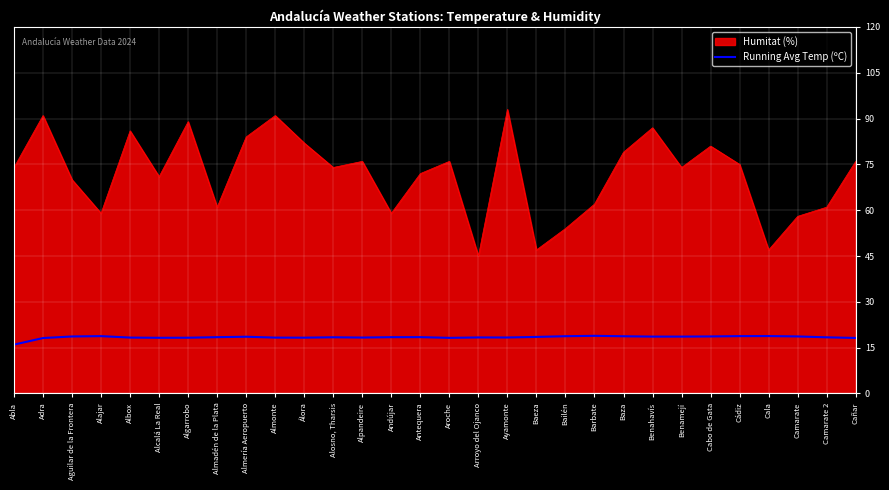

Read the Humitat (%) value at Camarate 2.

61.0